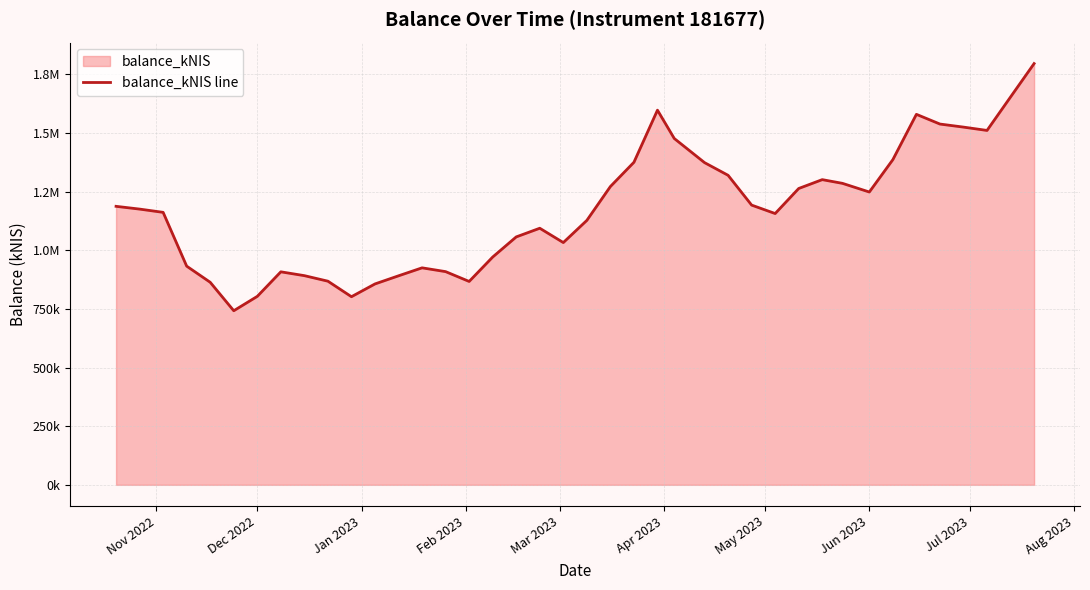

Does the chart have visible grid lines?

Yes